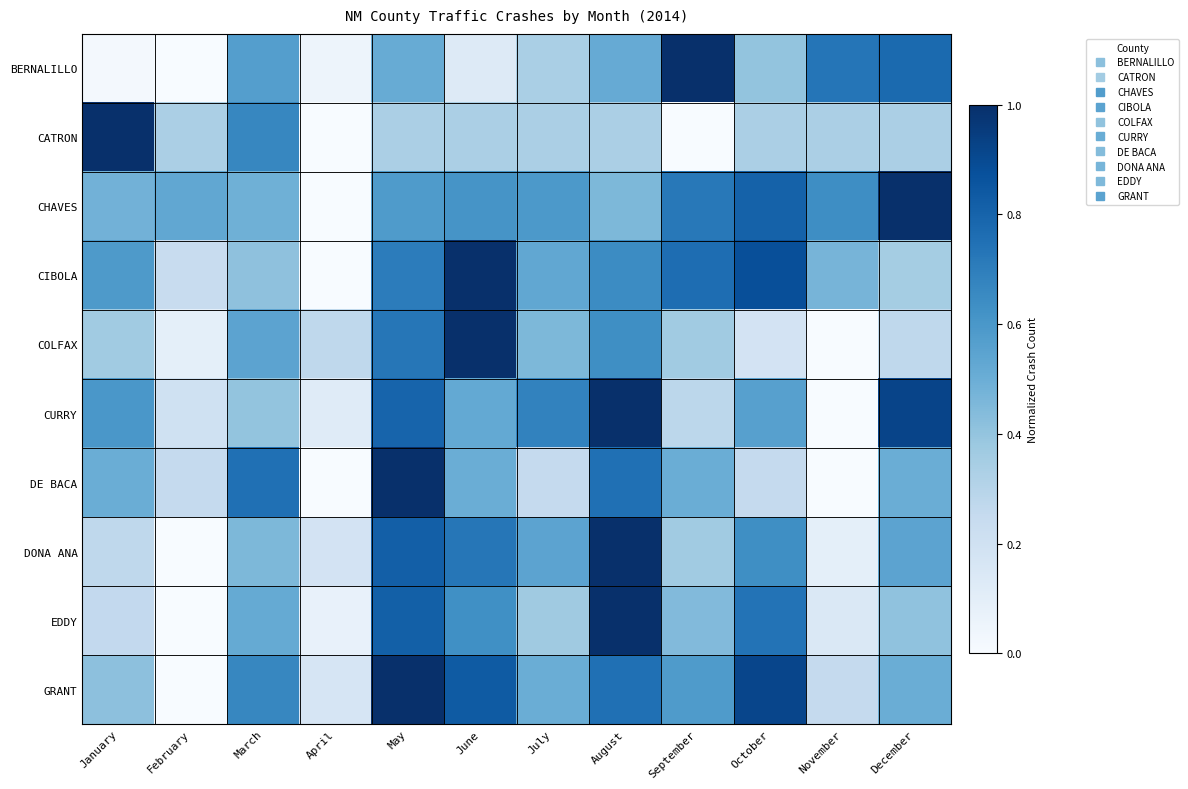

Reading left to right, what are all the values shown in this chart?

BERNALILLO: January=0.0	February=0.0	March=0.6	April=0.0	May=0.5	June=0.1	July=0.3	August=0.5	September=1.0	October=0.4	November=0.7	December=0.8
CATRON: January=1.0	February=0.3	March=0.7	April=0.0	May=0.3	June=0.3	July=0.3	August=0.3	September=0.0	October=0.3	November=0.3	December=0.3
CHAVES: January=0.5	February=0.5	March=0.5	April=0.0	May=0.6	June=0.6	July=0.6	August=0.5	September=0.7	October=0.8	November=0.6	December=1.0
CIBOLA: January=0.6	February=0.2	March=0.4	April=0.0	May=0.7	June=1.0	July=0.5	August=0.6	September=0.8	October=0.9	November=0.5	December=0.4
COLFAX: January=0.4	February=0.1	March=0.5	April=0.3	May=0.7	June=1.0	July=0.5	August=0.6	September=0.4	October=0.2	November=0.0	December=0.3
CURRY: January=0.6	February=0.2	March=0.4	April=0.1	May=0.8	June=0.5	July=0.7	August=1.0	September=0.3	October=0.6	November=0.0	December=0.9
DE BACA: January=0.5	February=0.2	March=0.8	April=0.0	May=1.0	June=0.5	July=0.2	August=0.8	September=0.5	October=0.2	November=0.0	December=0.5
DONA ANA: January=0.3	February=0.0	March=0.5	April=0.2	May=0.8	June=0.7	July=0.5	August=1.0	September=0.4	October=0.6	November=0.1	December=0.5
EDDY: January=0.3	February=0.0	March=0.5	April=0.1	May=0.8	June=0.6	July=0.4	August=1.0	September=0.4	October=0.7	November=0.1	December=0.4
GRANT: January=0.4	February=0.0	March=0.7	April=0.2	May=1.0	June=0.8	July=0.5	August=0.8	September=0.6	October=0.9	November=0.2	December=0.5